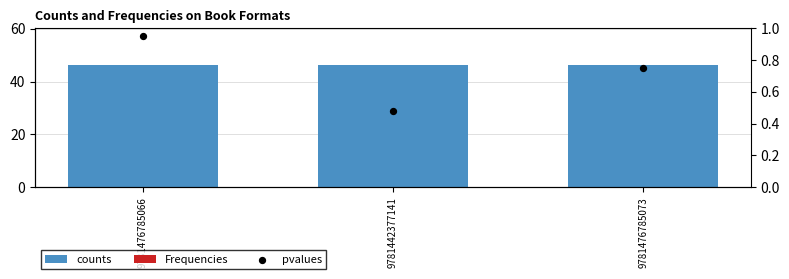

Which series contains the highest Y value?

counts